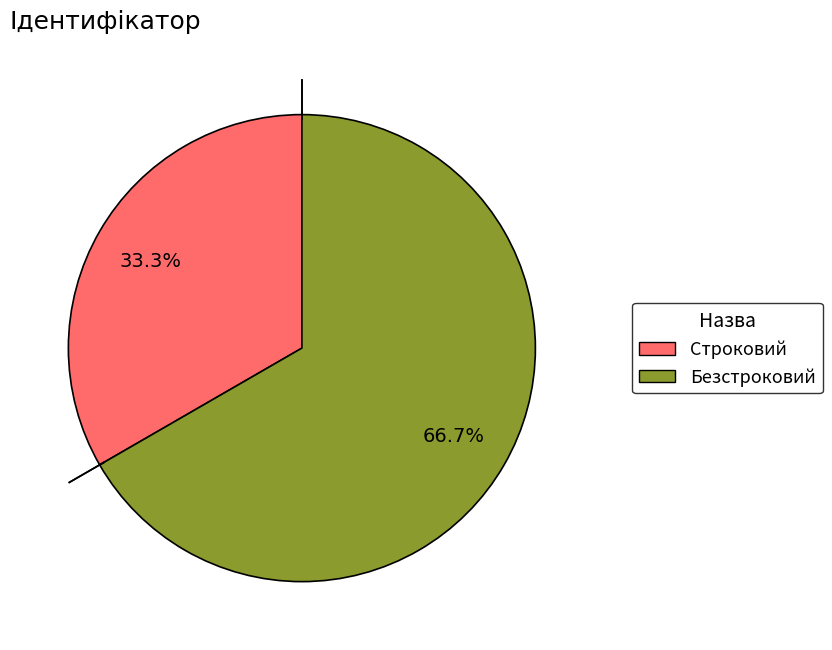

The Строковий slice represents 47% of the pie. True or false?

False